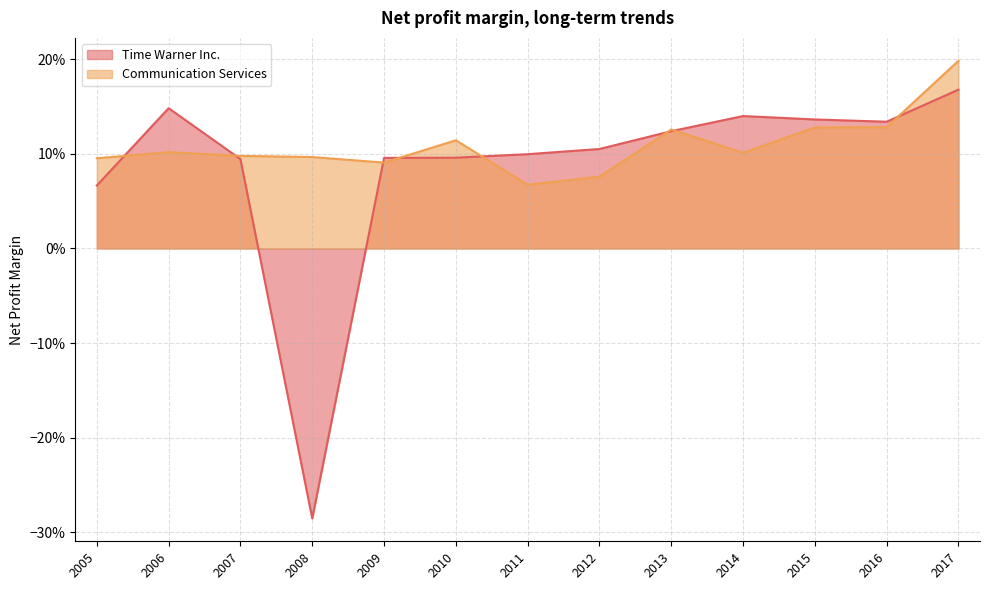

What are all the series names shown in the legend?

Time Warner Inc., Communication Services